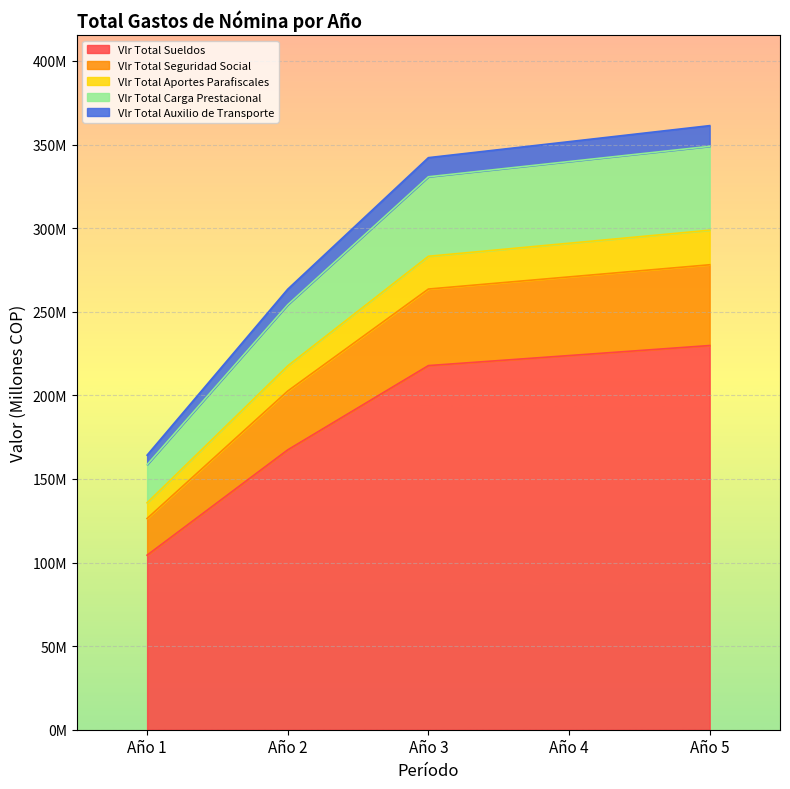

What are all the series names shown in the legend?

Vlr Total Sueldos, Vlr Total Seguridad Social, Vlr Total Aportes Parafiscales, Vlr Total Carga Prestacional, Vlr Total Auxilio de Transporte